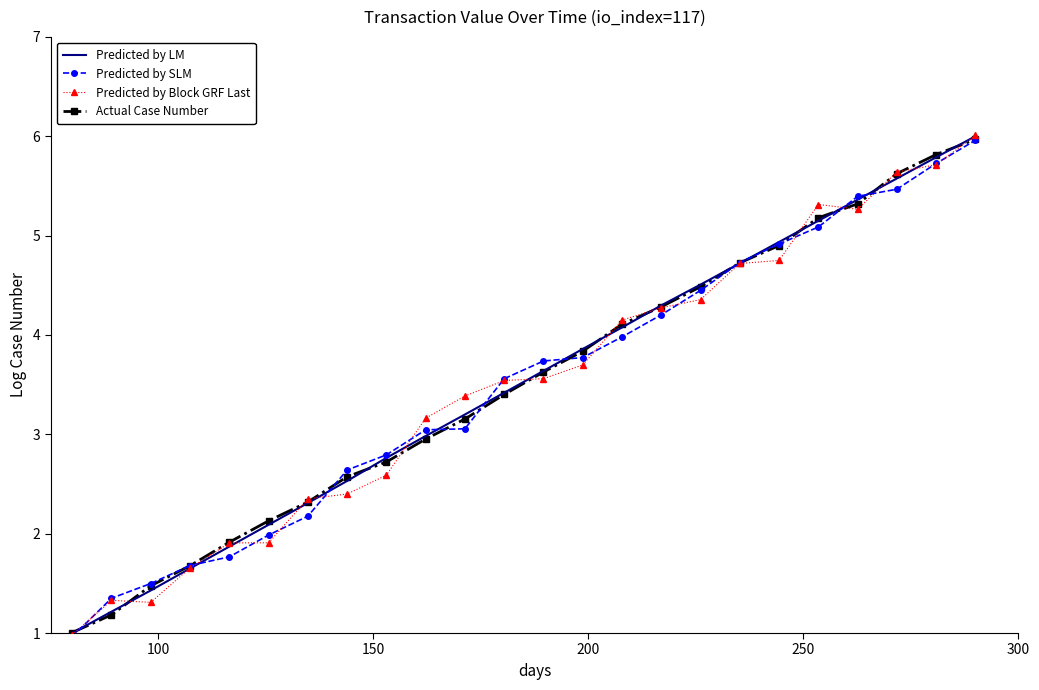

What is the smallest value displayed?

1.0